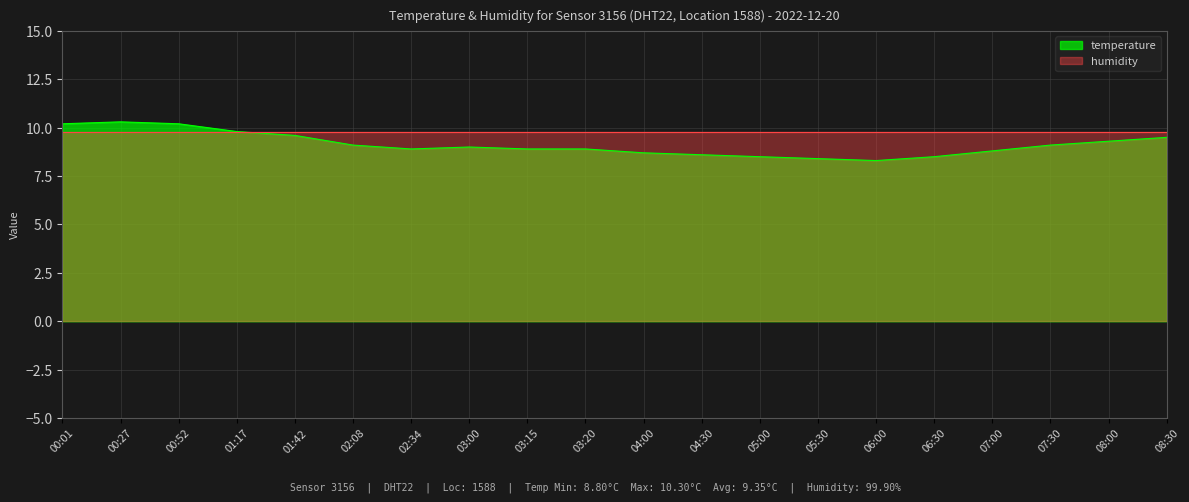

Which has a higher value, 01:17 or 07:30?

01:17